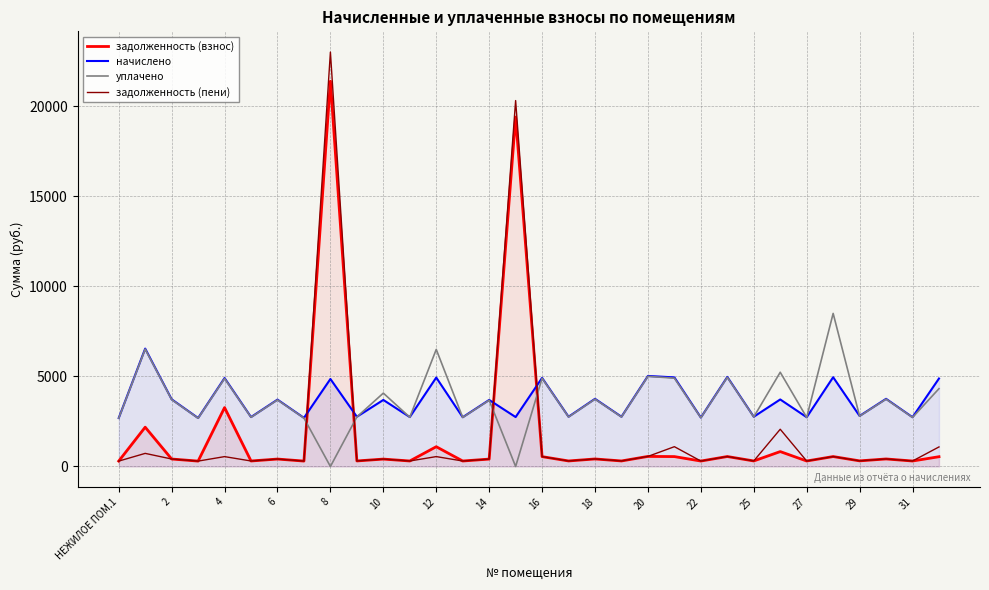

What is the total value across all series at 4?

13617.3